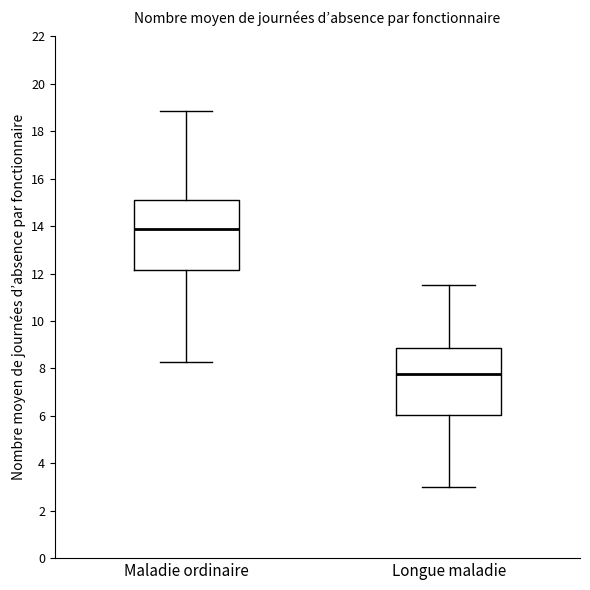

Where is the lower edge of the box for Maladie ordinaire on the y-axis? The values are not printed on the chart, so give them approximately, as read against the axis.

12.2